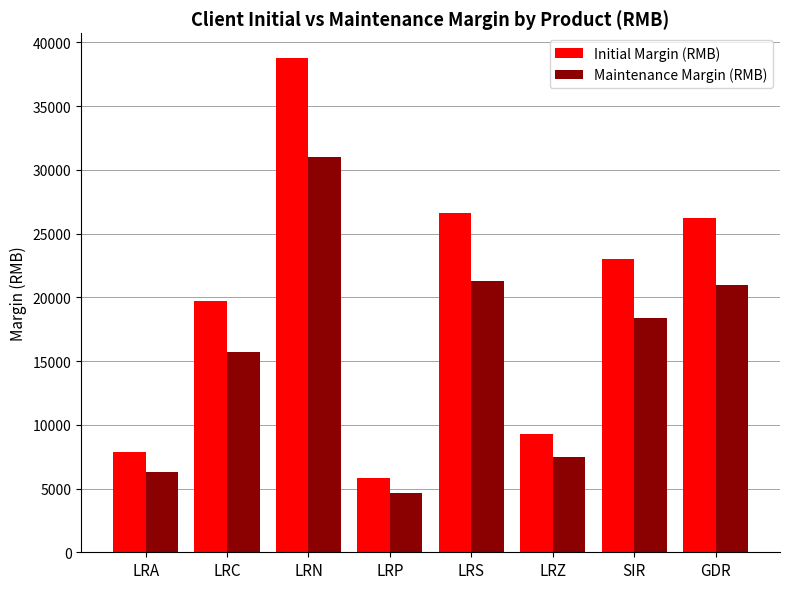

Reading left to right, what are all the values shown in this chart?

Initial Margin (RMB): LRA=7900	LRC=19670	LRN=38769	LRP=5812	LRS=26573	LRZ=9310	SIR=23009	GDR=26254
Maintenance Margin (RMB): LRA=6320	LRC=15736	LRN=31015	LRP=4649	LRS=21258	LRZ=7448	SIR=18407	GDR=21003